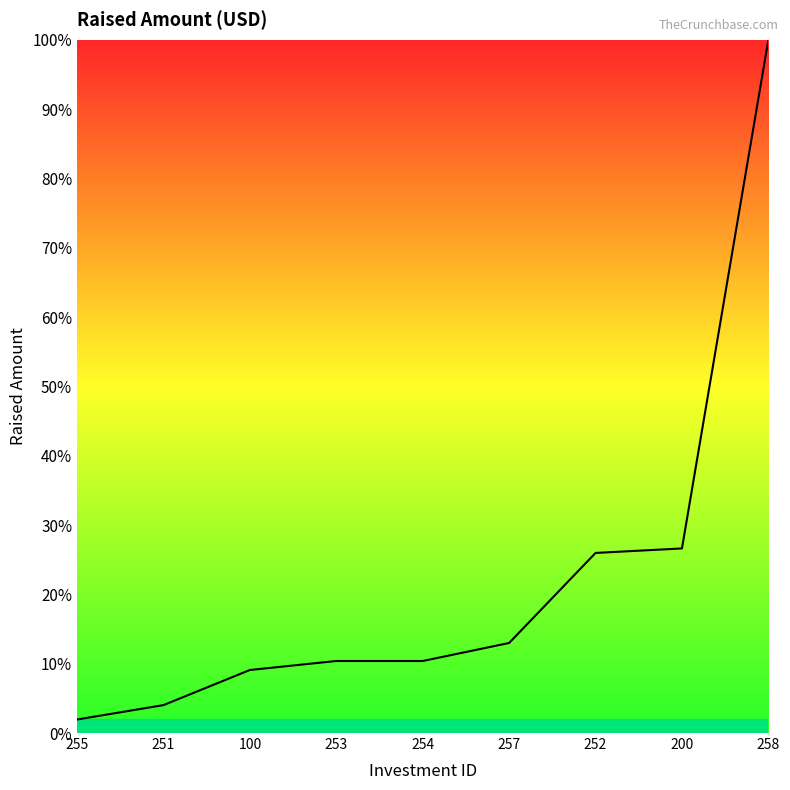

Which category has the highest value across all series?

258